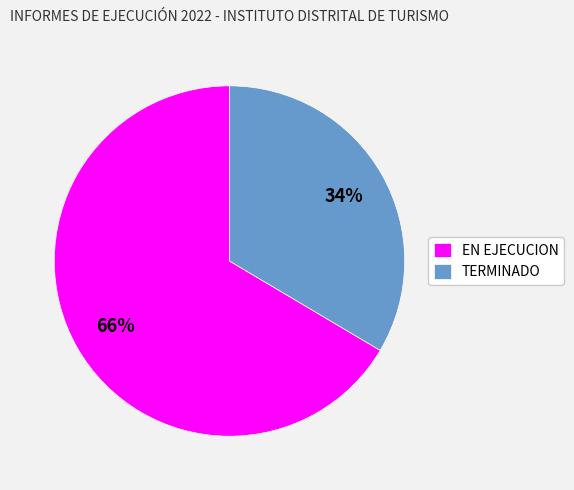

Combined, do EN EJECUCION and TERMINADO account for over 50%?

Yes